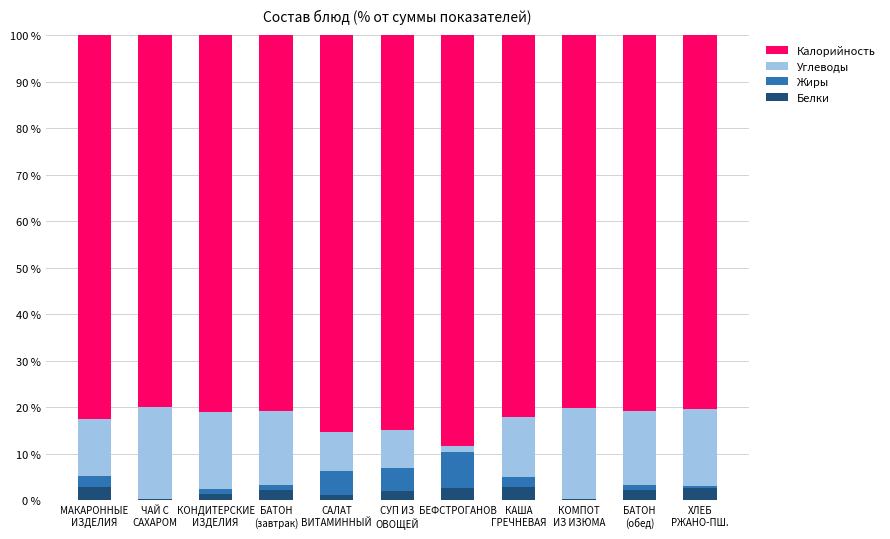

How many series are shown in this chart?

4